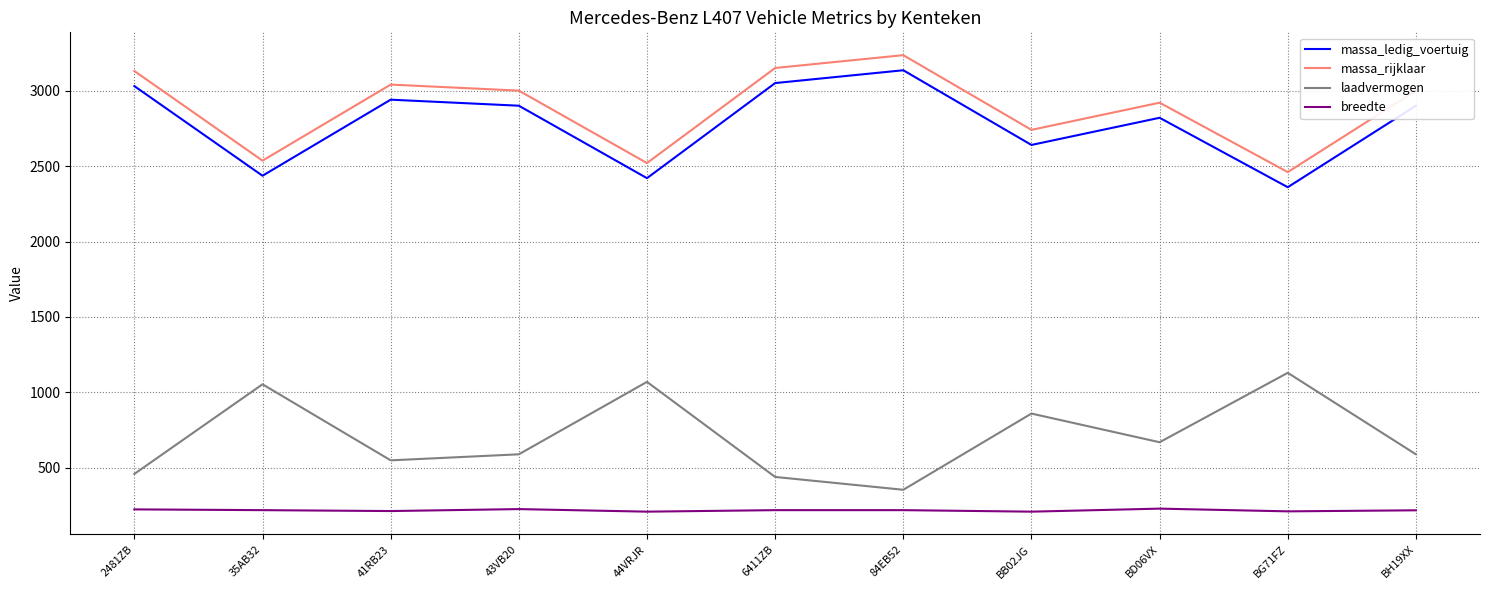

At which category does massa_rijklaar reach its first local peak?

41RB23